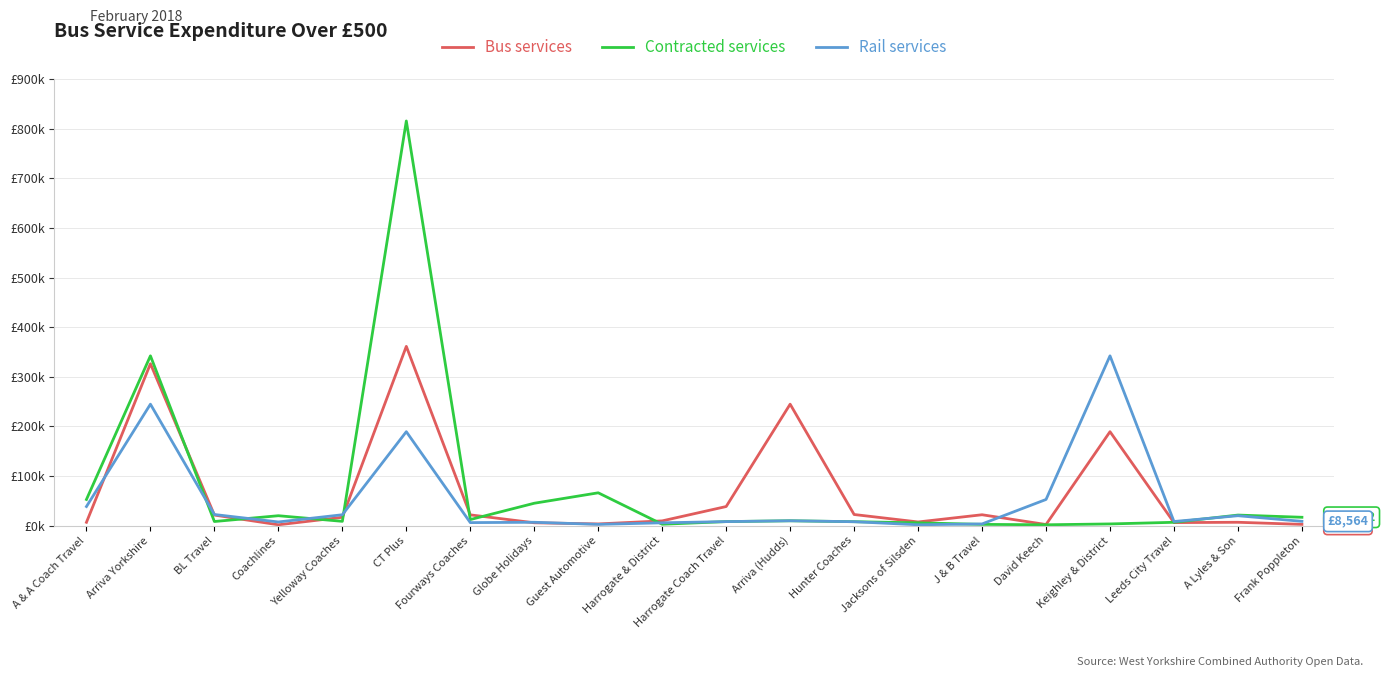

What is the difference between the second highest and minimum values in the Rail services series?

243065